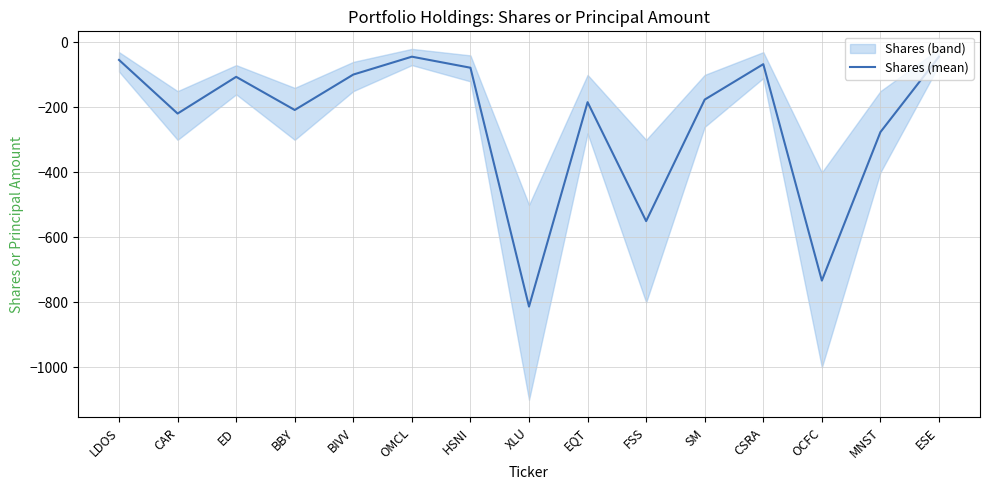

What position from the left is HSNI?

7